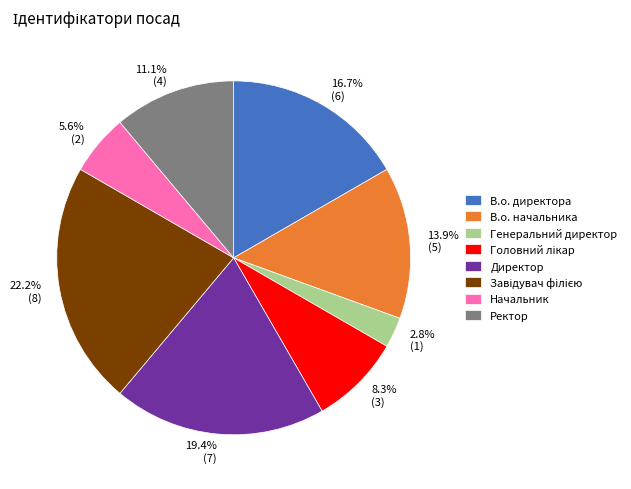

Between Ректор and Генеральний директор, which is larger?

Ректор